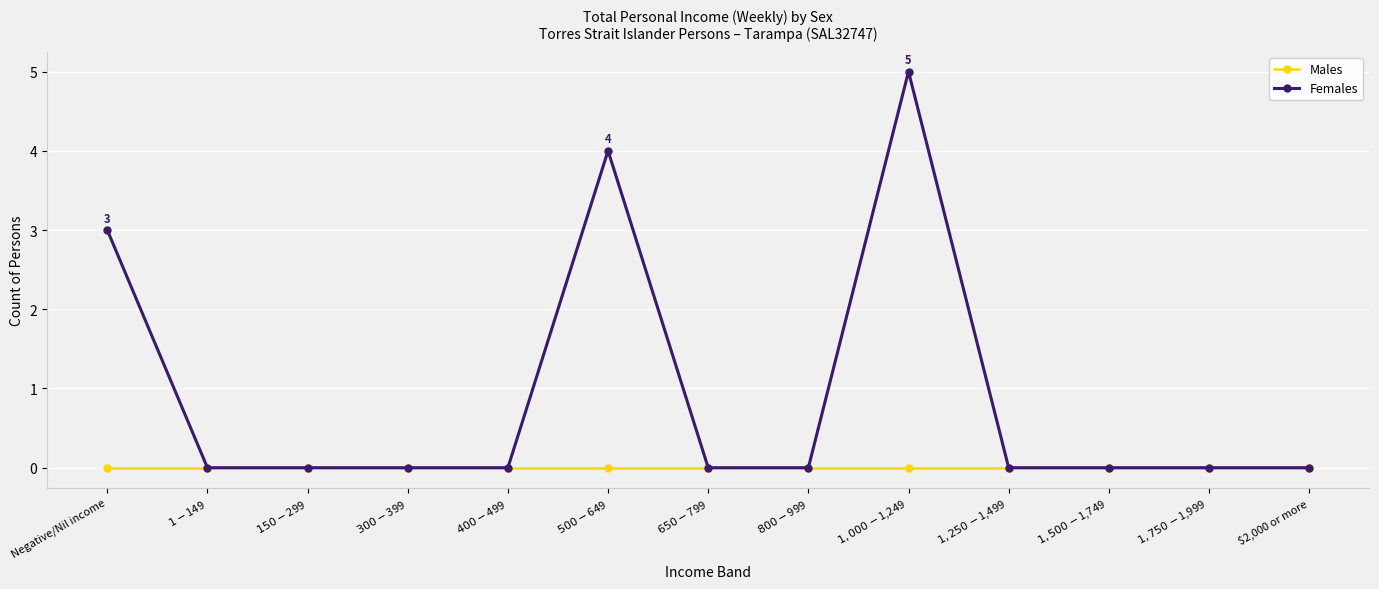

What is the highest value of the Females series?

5